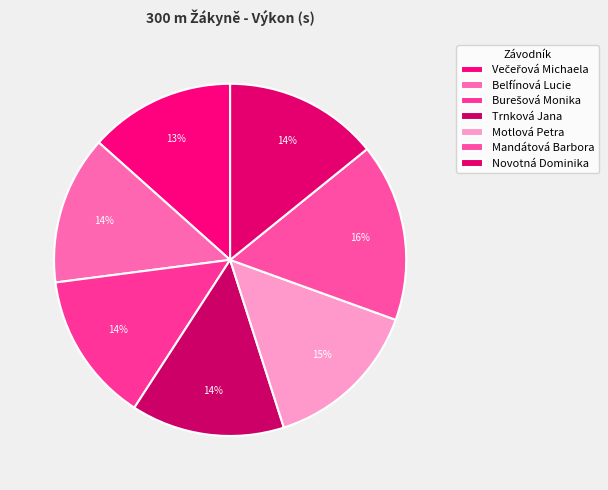

Which has a higher value, Trnková Jana or Večeřová Michaela?

Trnková Jana